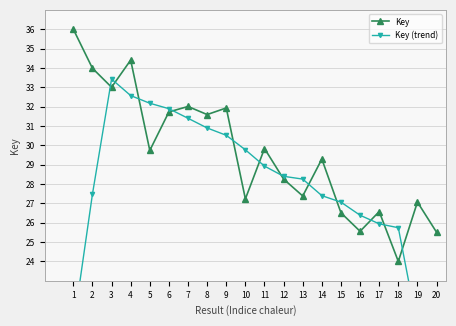

At how many categories does at least one series exceed 27?

16